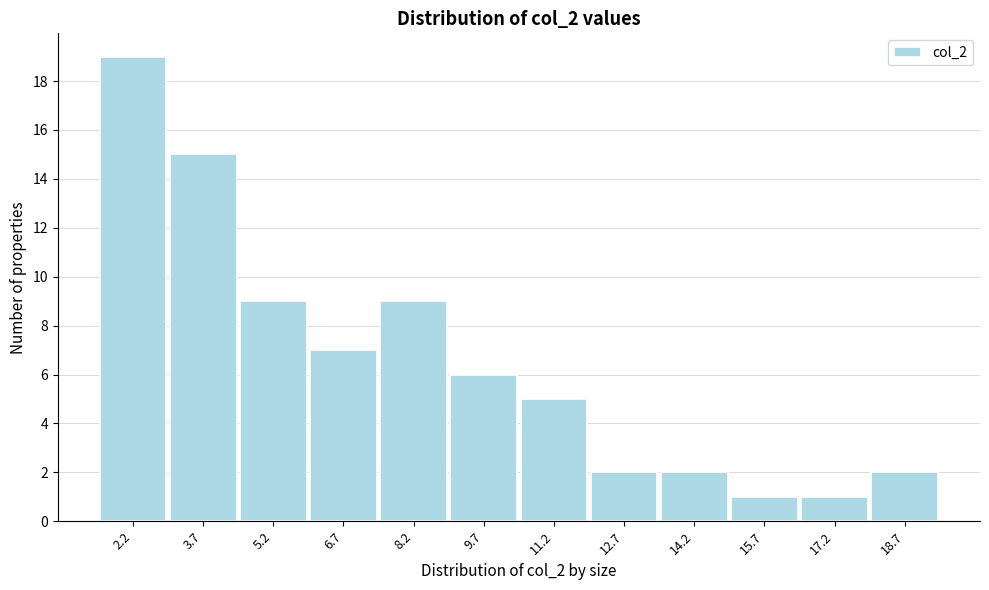

How tall is the bar that spans 3.0 to 4.4 on the x-axis? Neither the bar edges nor the heights are printed on the chart, so give them approximately, as read against the axes.

15